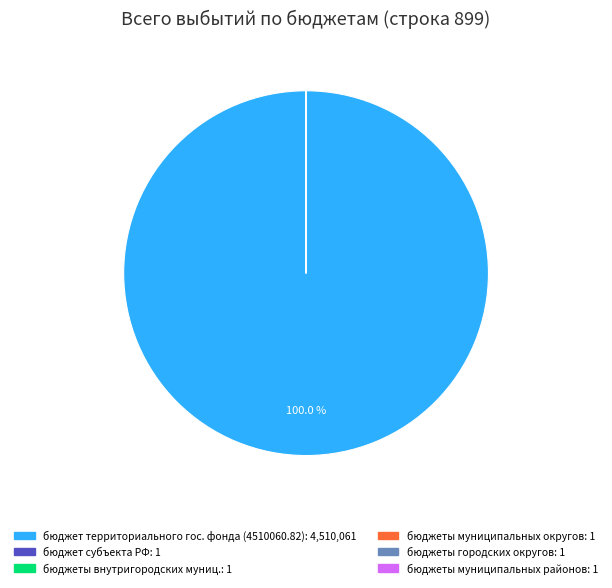

Is there a majority slice in this chart?

Yes